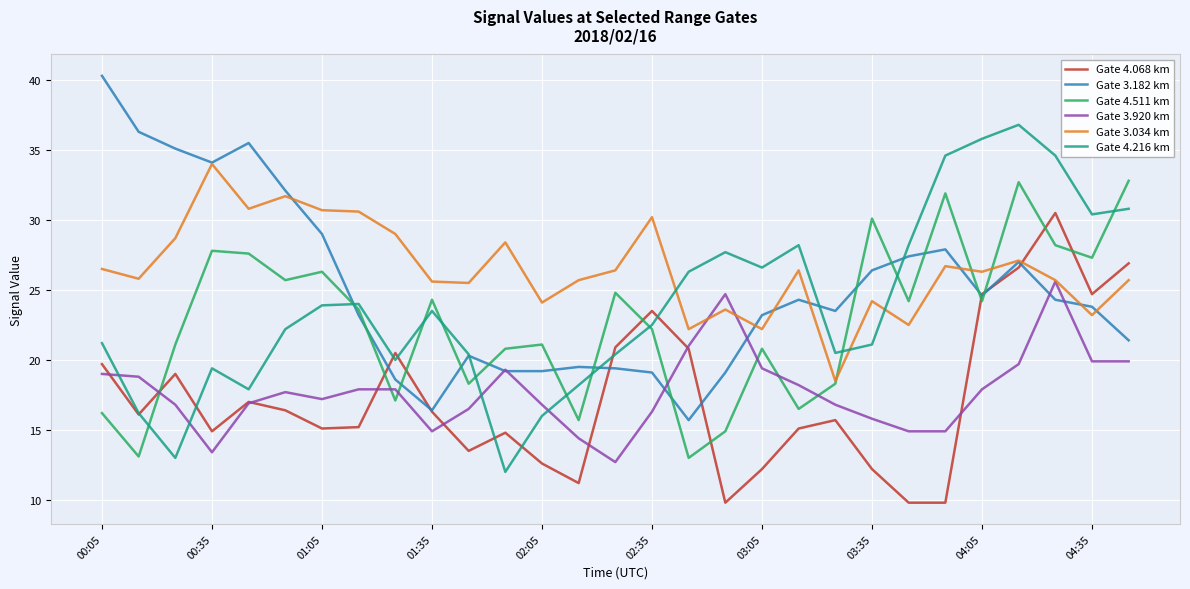

What is the minimum value shown in the chart?

9.8